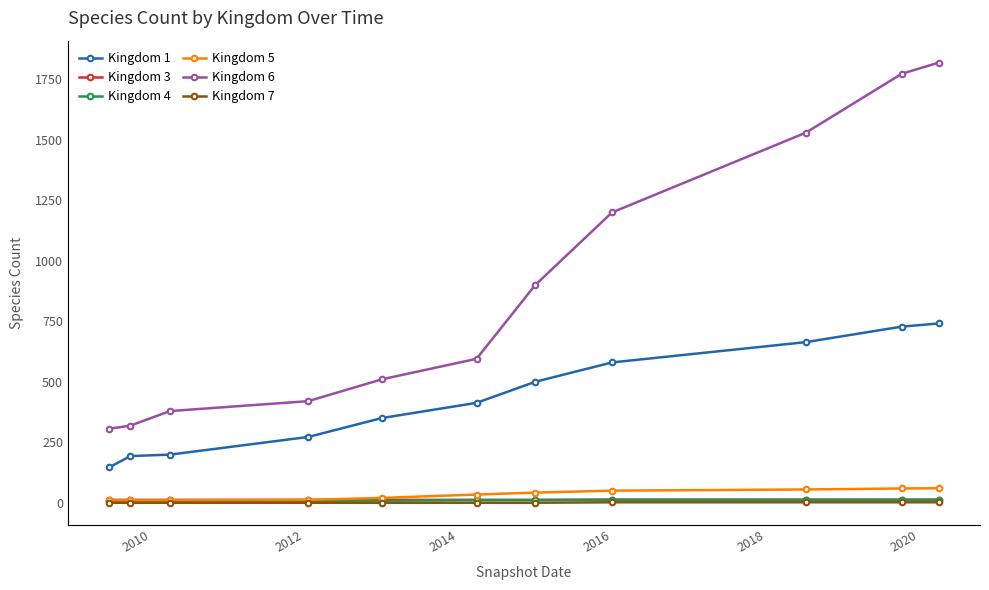

True or false: Kingdom 1 and Kingdom 5 intersect in this chart.

False